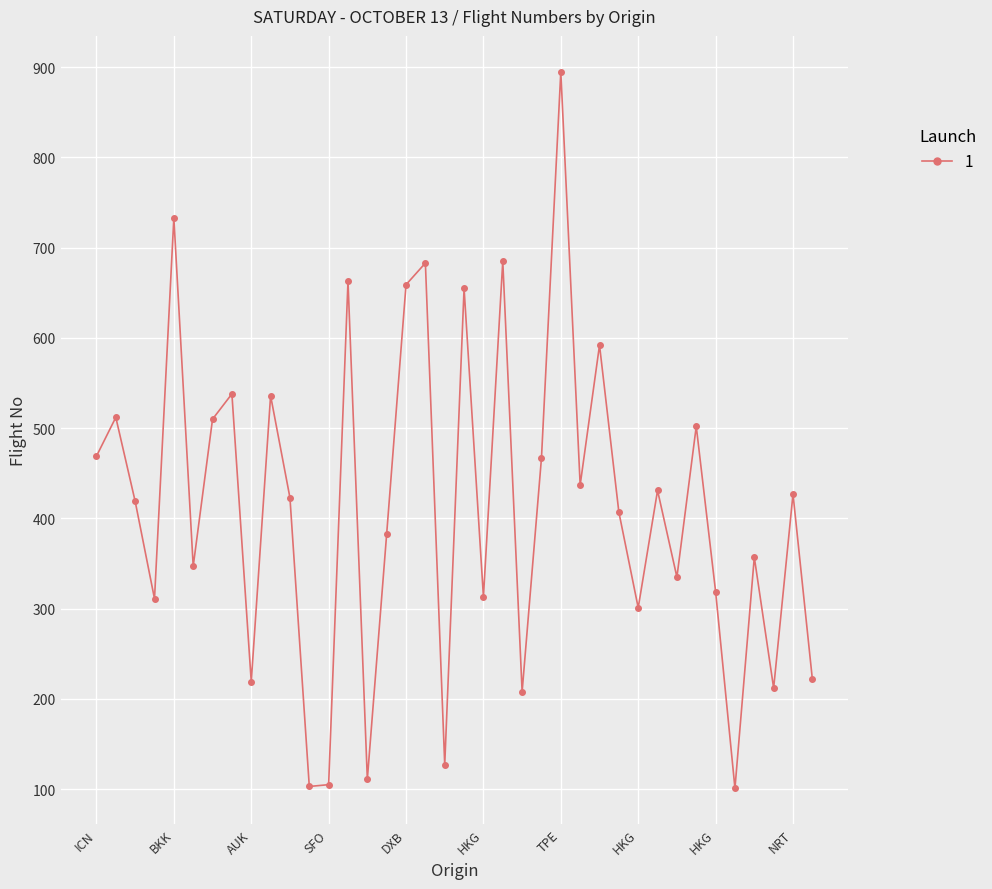

What is the value of the 33rd point from the left?

319